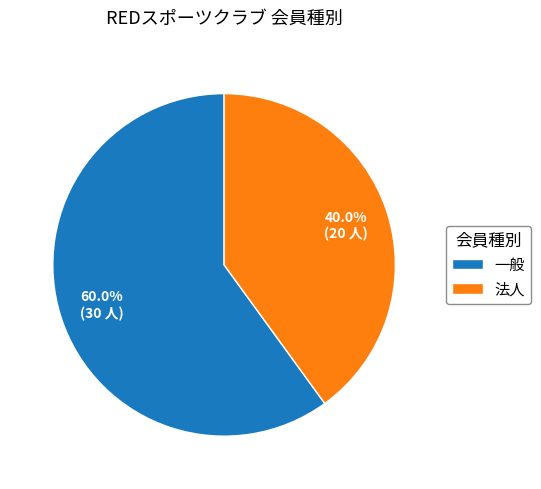

Is there a majority slice in this chart?

Yes